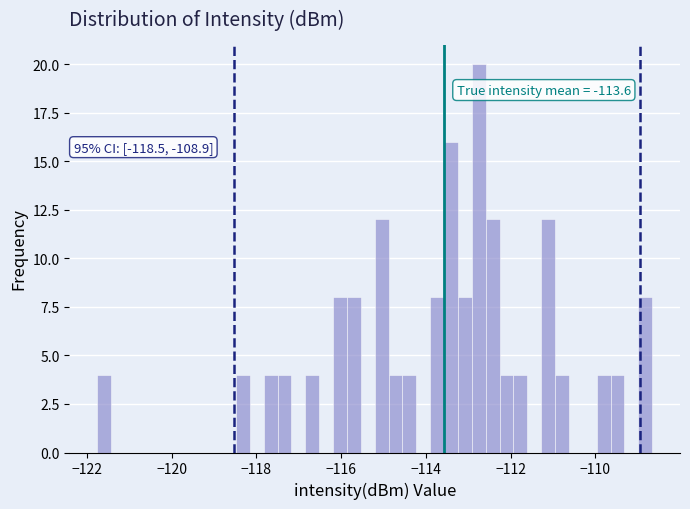

Around what value on the x-axis is the tallest bar? Give the approximate position of its centre, as read against the axis.

-112.8